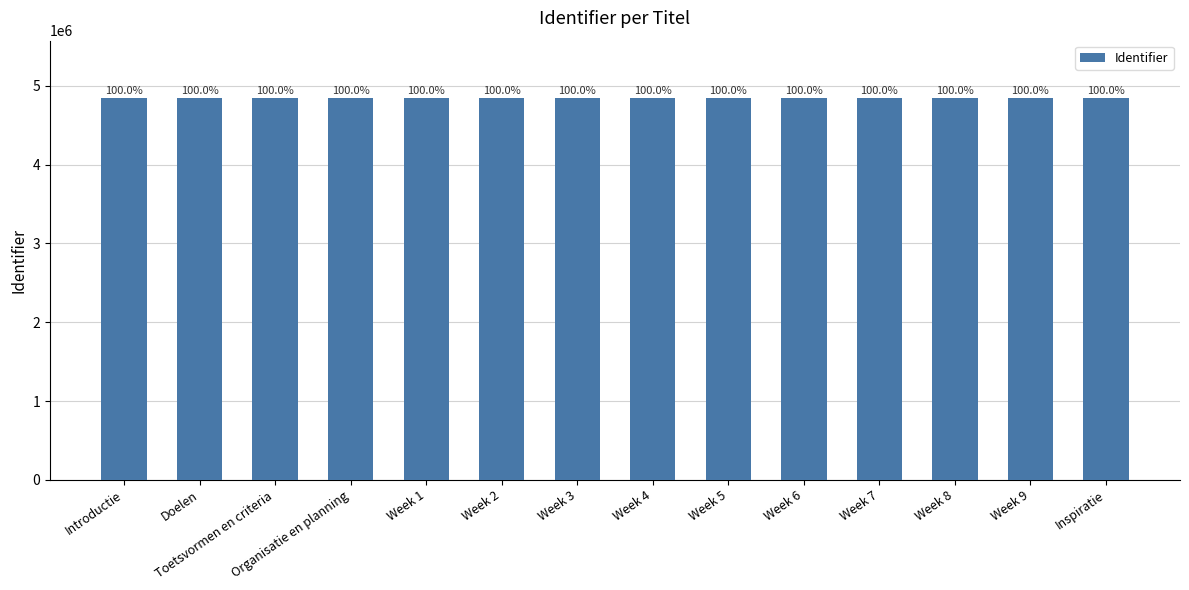

How many bars are there in total?

14